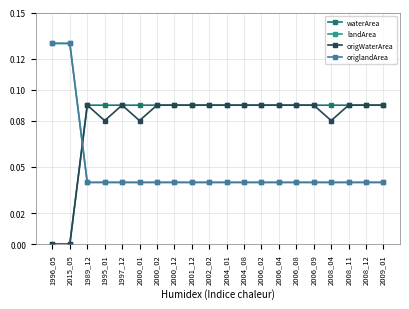

Which has a higher value, 2000_01 or 2002_02?

2000_01